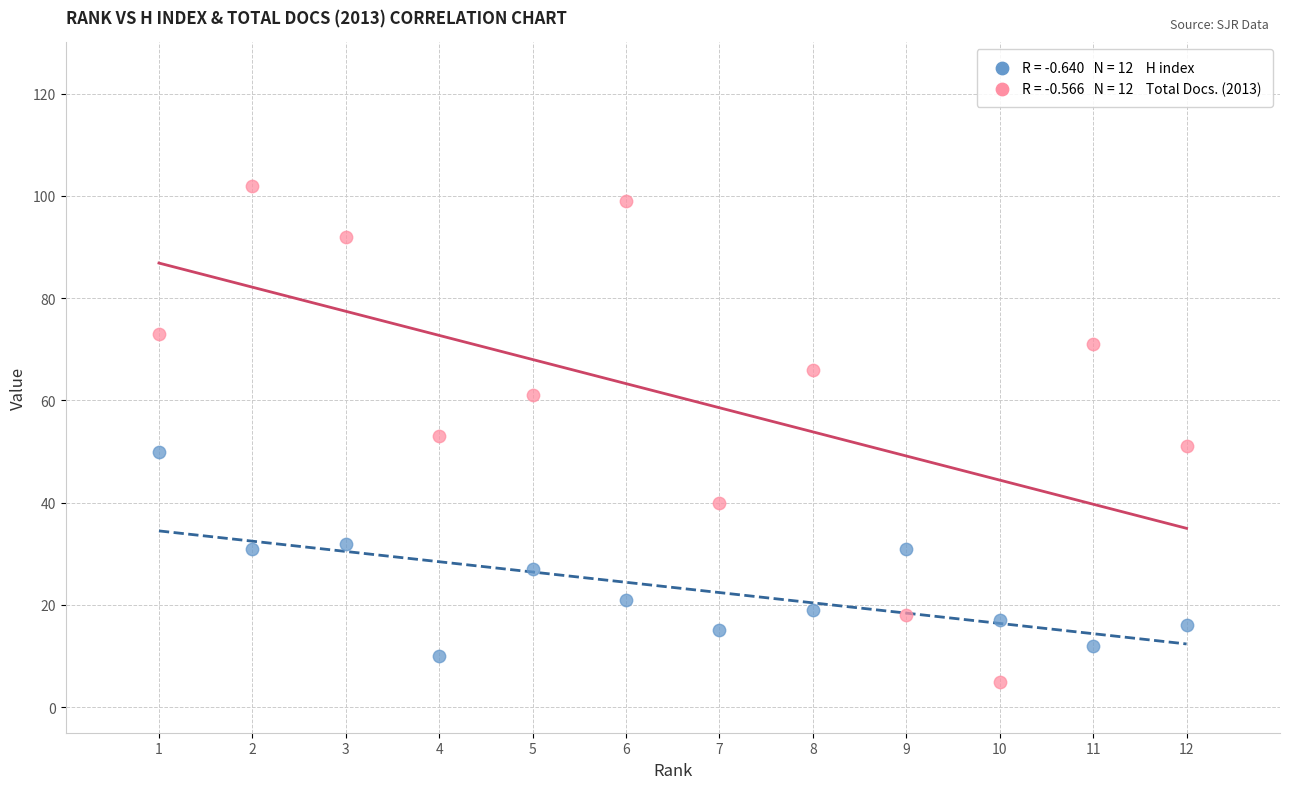

Across all data points, what is the range of X values (max minus min)?

11